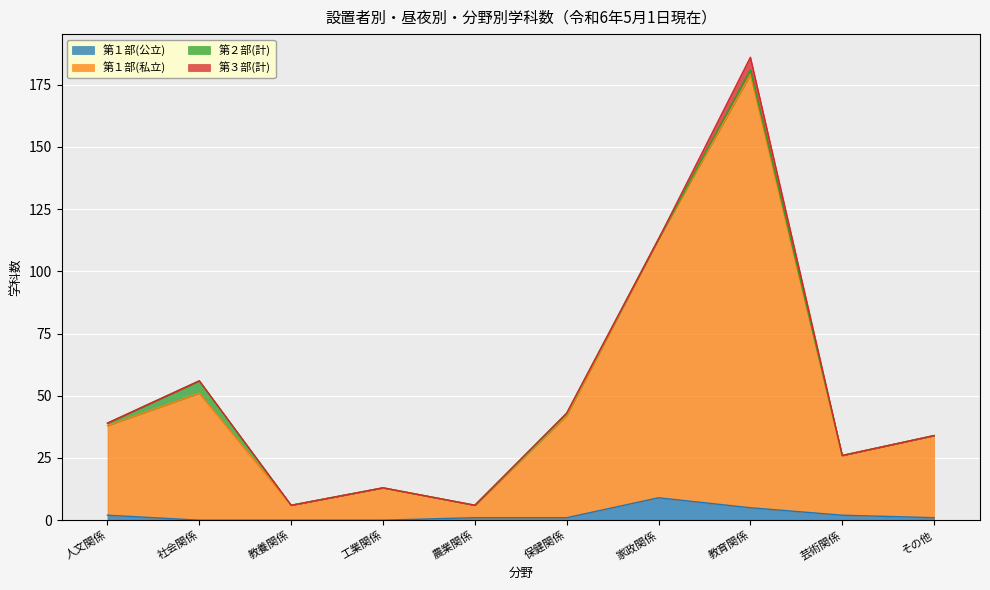

What is the spread (max minus min) of values at 保健関係?

42